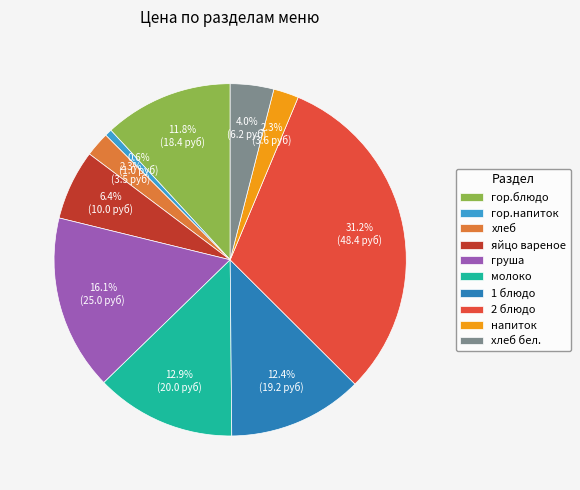

Does груша account for over 50% of the chart?

No